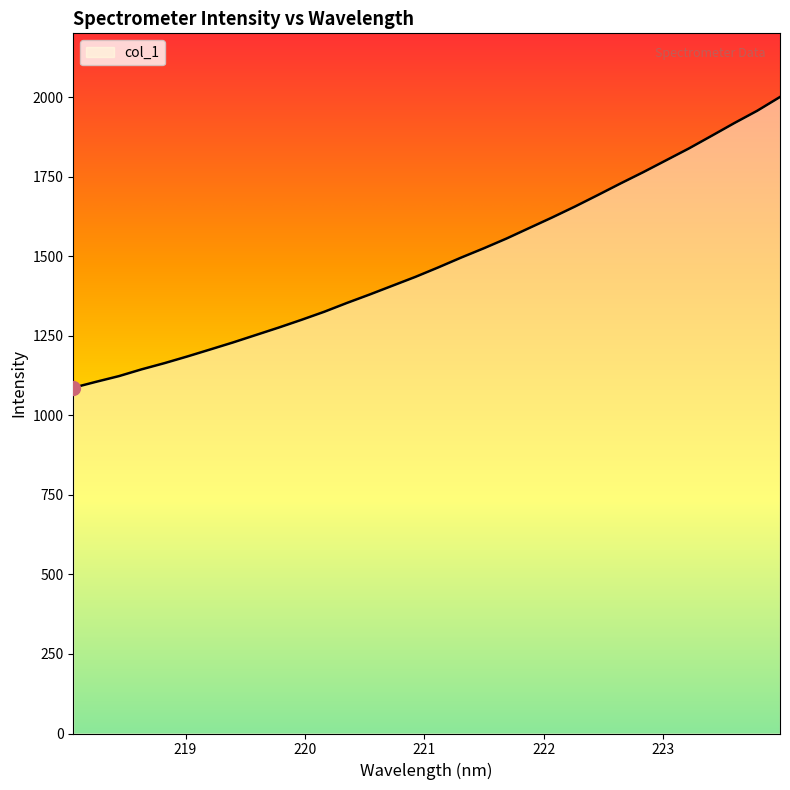

What is the difference between the maximum and minimum values?

914.1